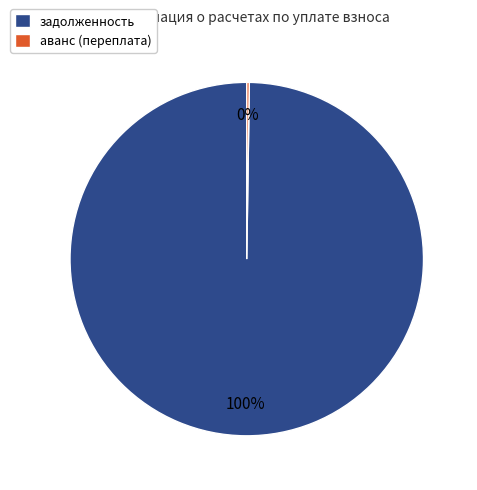

Is it true that задолженность is 95% of the pie?

False